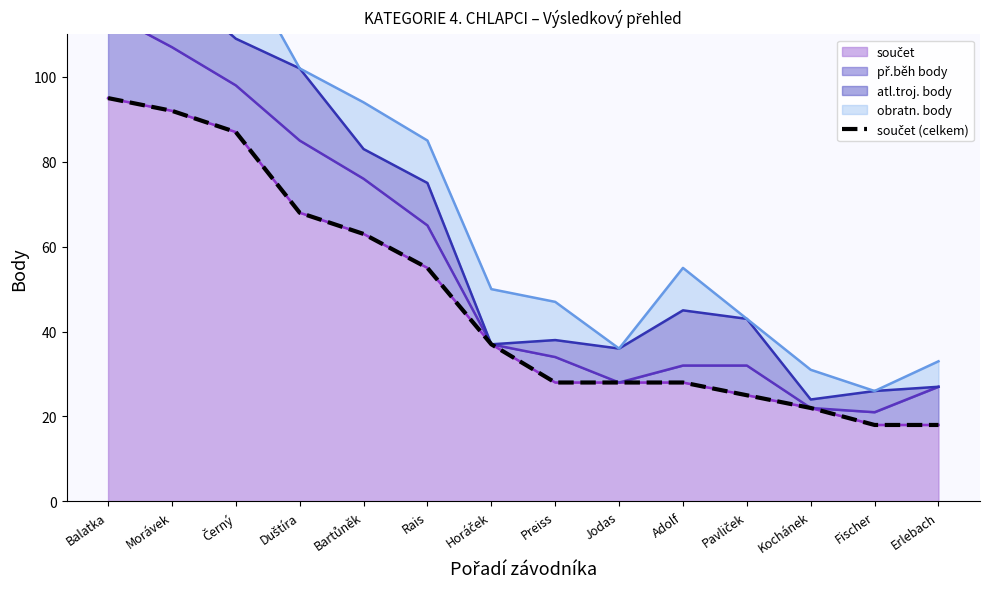

How many values are below 37?

7